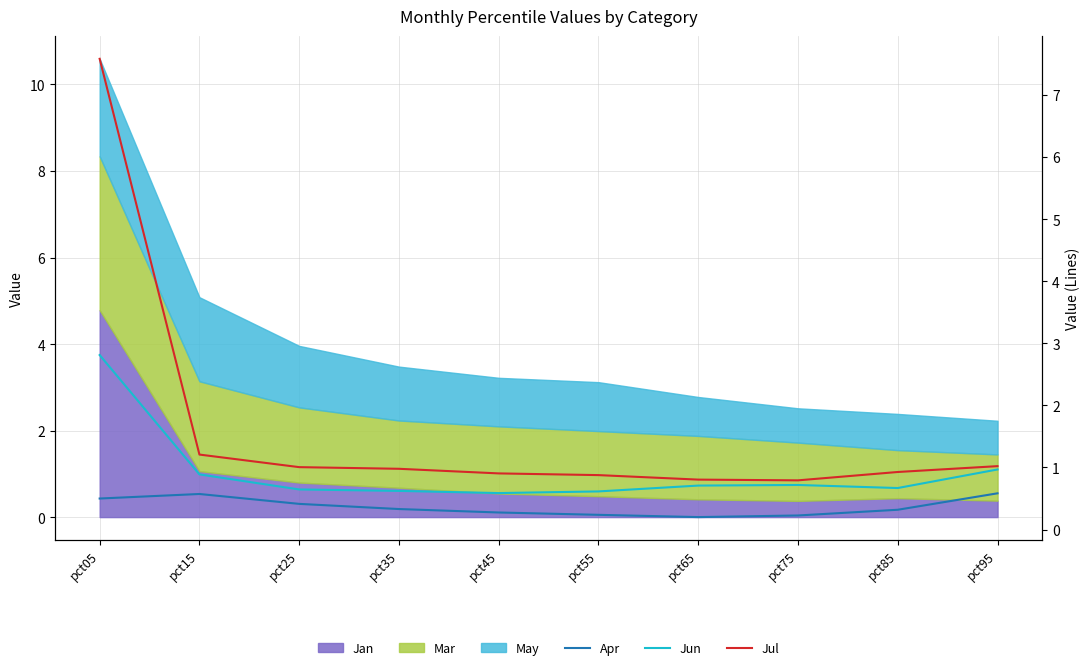

Does the chart display data point markers on the line(s)?

No